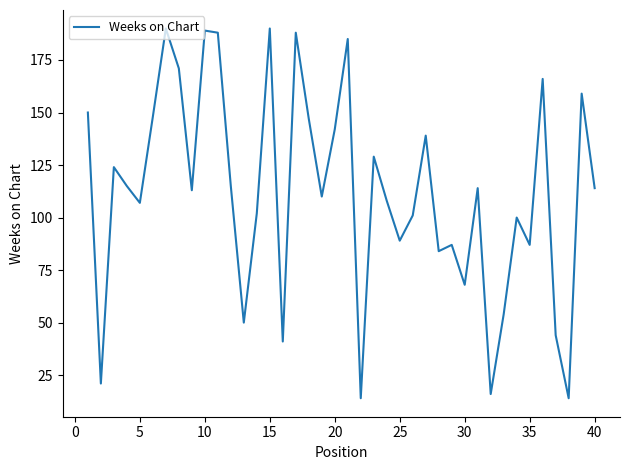

What is the maximum value shown in the chart?

190